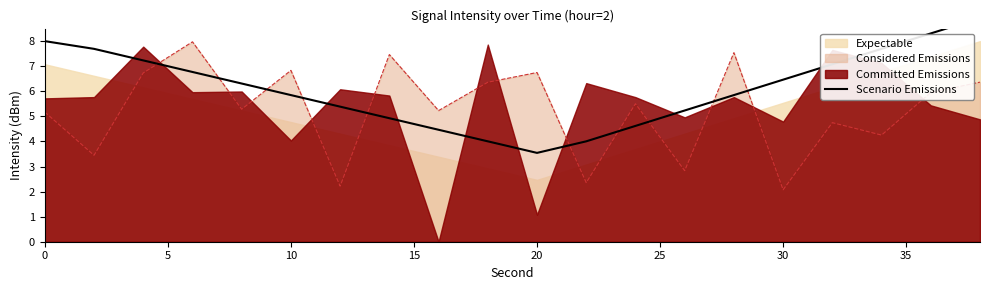

What is the lowest value of the Considered Emissions series?

2.1